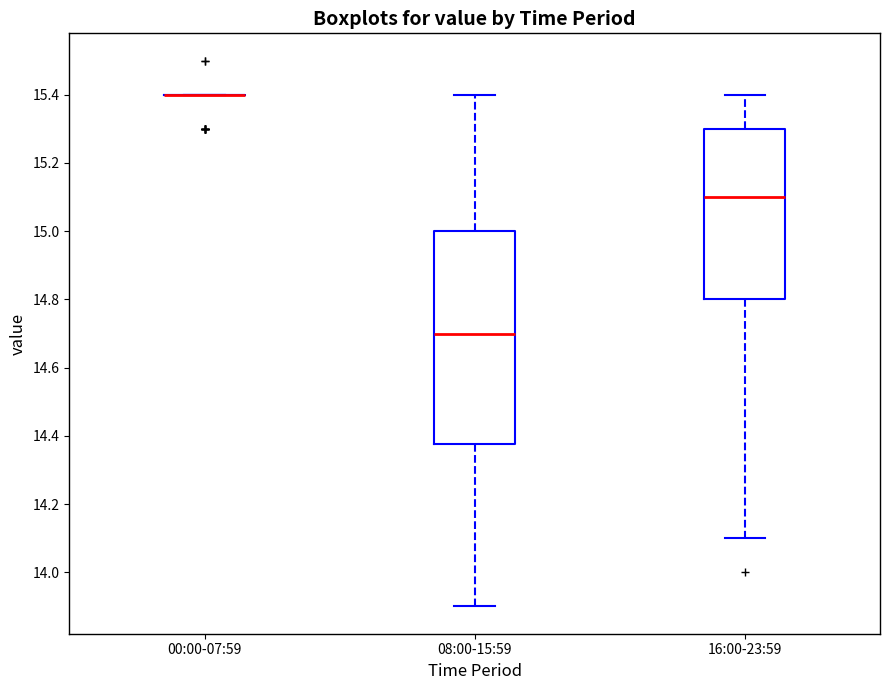

Where does the lower whisker of the box for 08:00-15:59 end on the y-axis? The values are not printed on the chart, so give them approximately, as read against the axis.

13.90